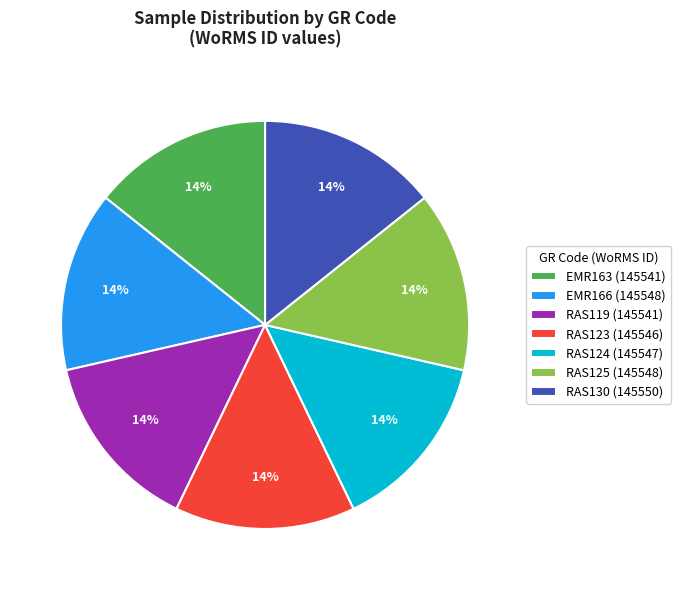

Is EMR166 the majority of the pie?

No